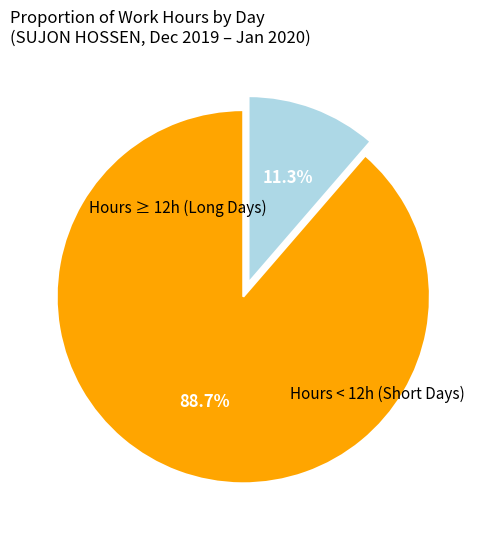

Is there any slice that represents more than half of the pie?

Yes